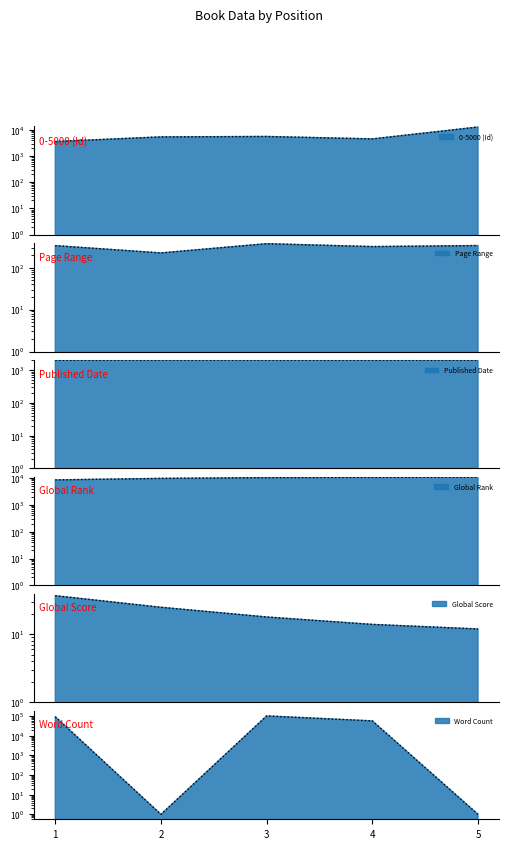

Read the Global Score value at 3, to the nearest 10.

20